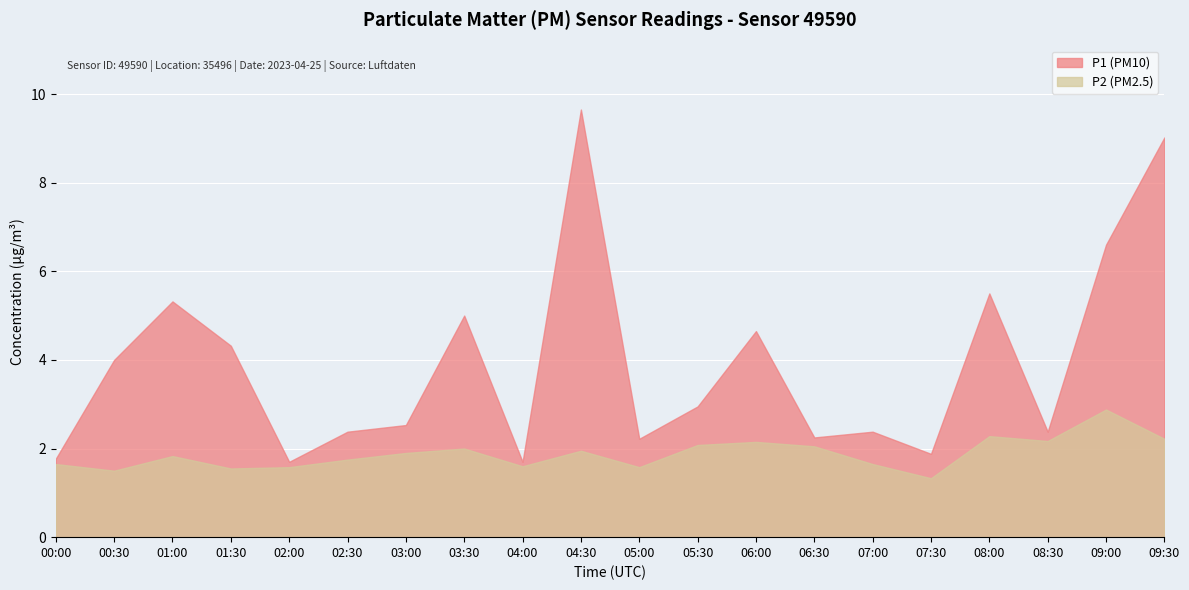

True or false: P1 has more than 1 interior local peaks.

True